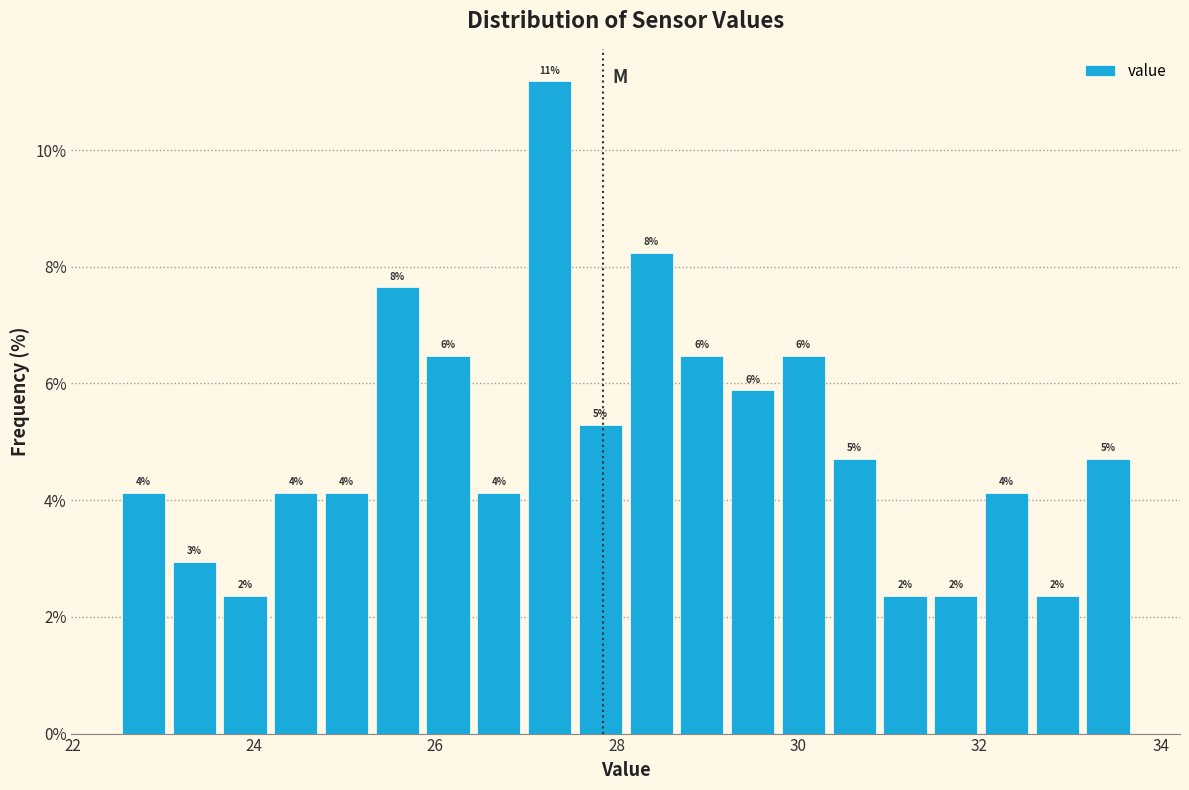

Read against the x-axis, roughly where is the centre of the tallest bar?

27.2